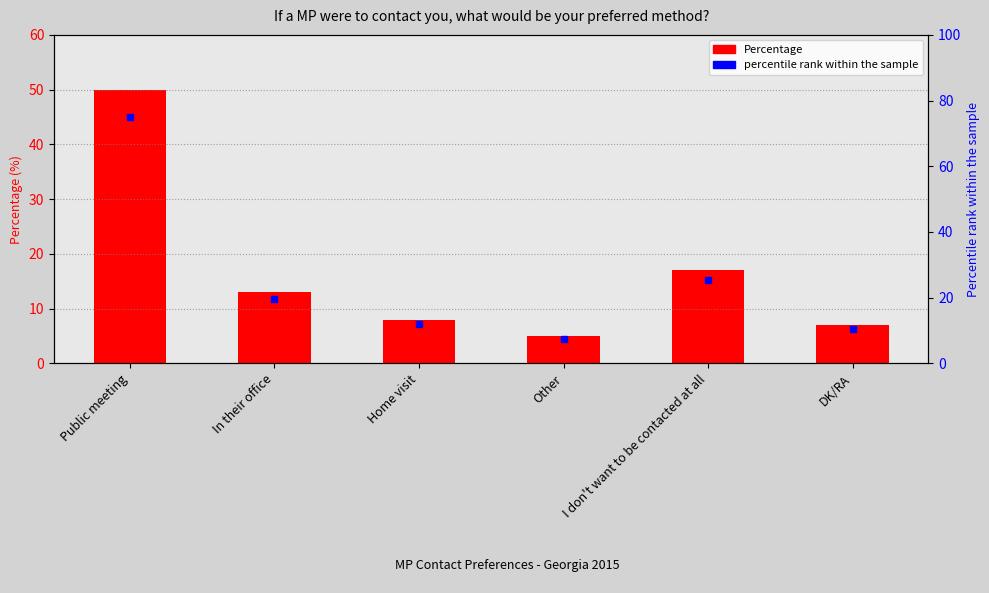

The value at Public meeting is 31. True or false?

False